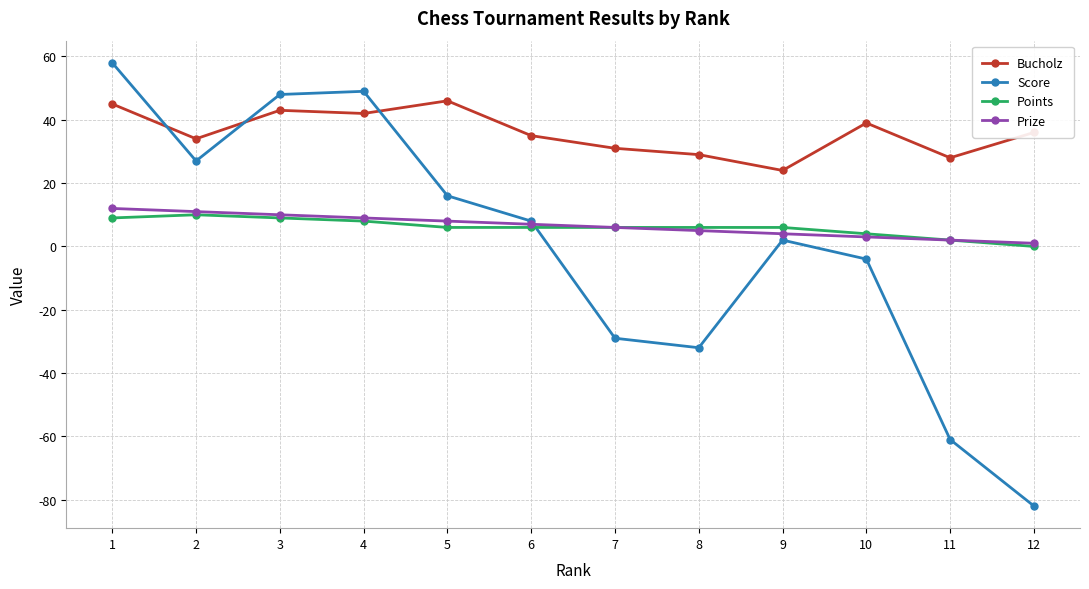

How many interior local peaks does the Score series have?

2